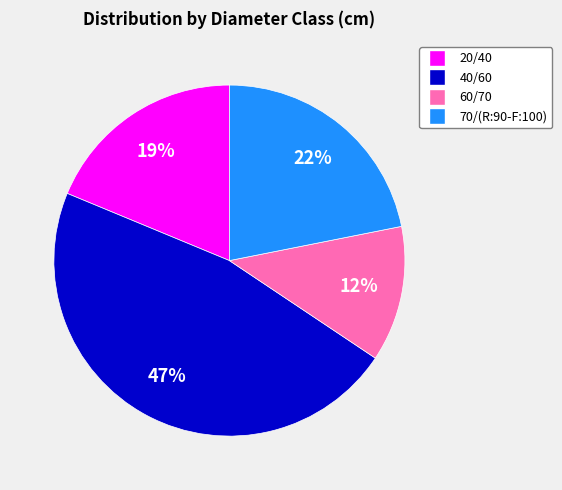

What is the ratio of the value at 70/(R:90-F:100) to the value at 40/60?

0.5